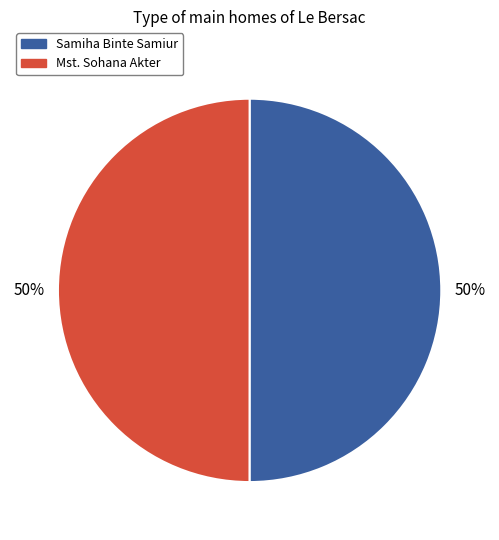

What is the ratio of the value at Samiha Binte Samiur to the value at Mst. Sohana Akter?

1.0